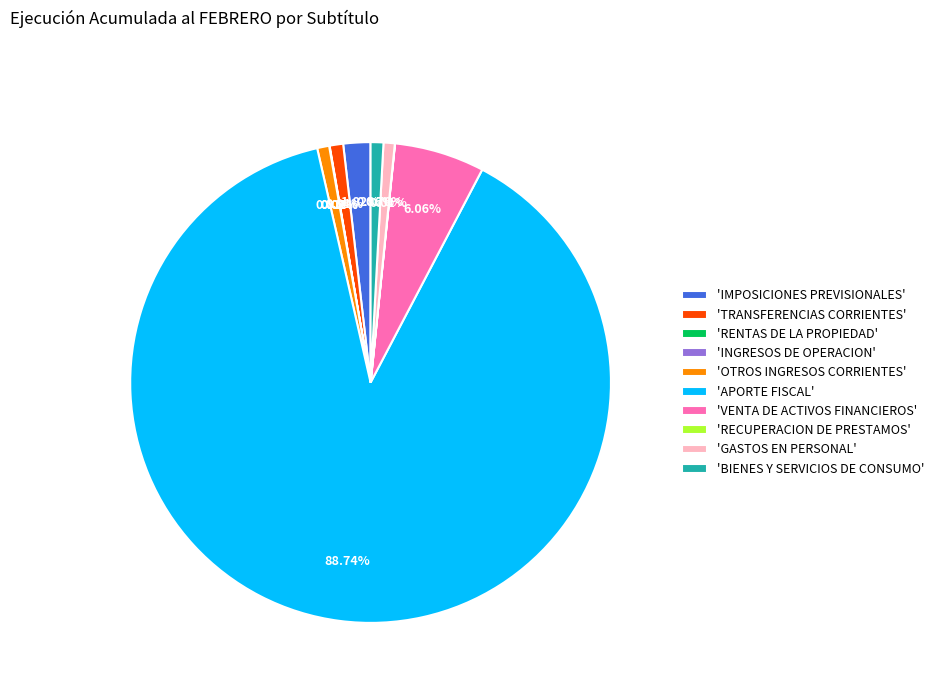

Combined, do 'OTROS INGRESOS CORRIENTES' and 'TRANSFERENCIAS CORRIENTES' account for over 50%?

No